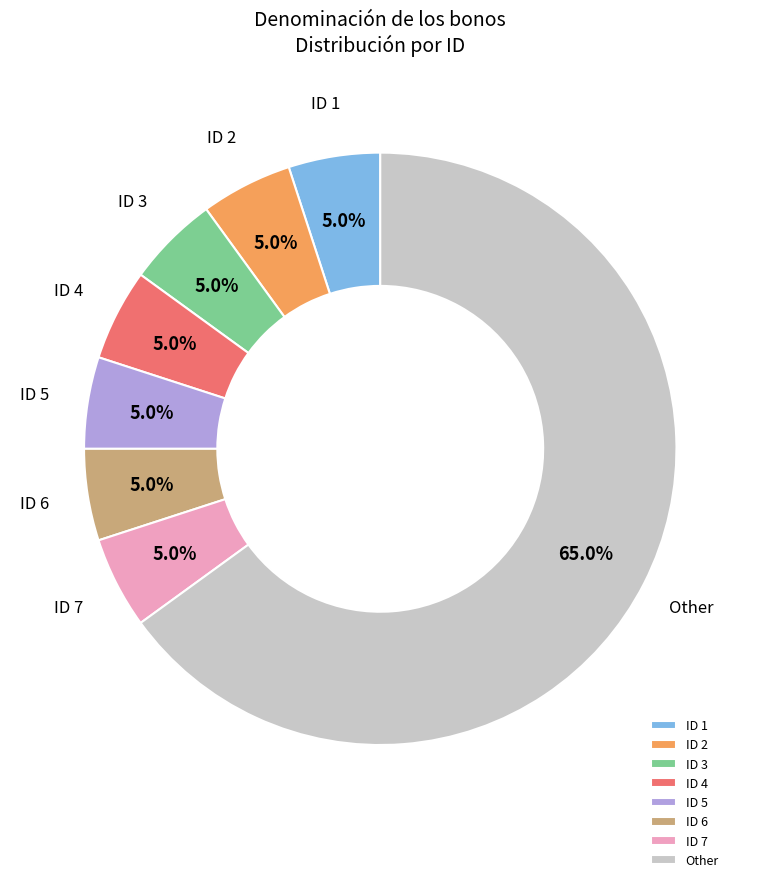

What is the largest slice in the pie chart?

Other